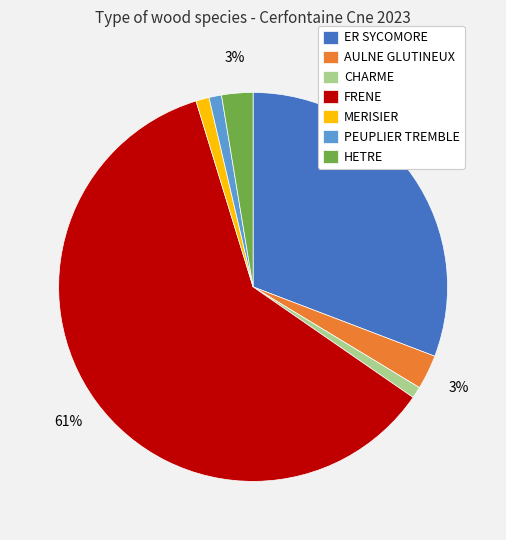

To the nearest percent, what is the difference between the ER SYCOMORE and FRENE slice percentages?

30%